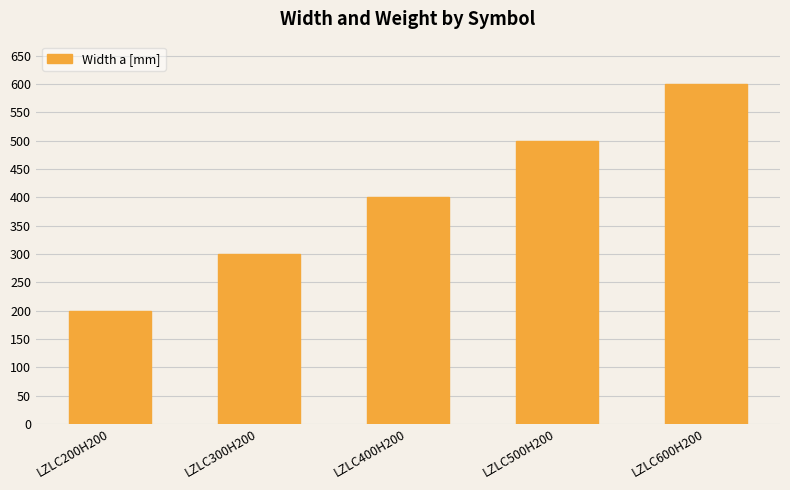

Rank the categories by value from highest to lowest.

LZLC600H200, LZLC500H200, LZLC400H200, LZLC300H200, LZLC200H200